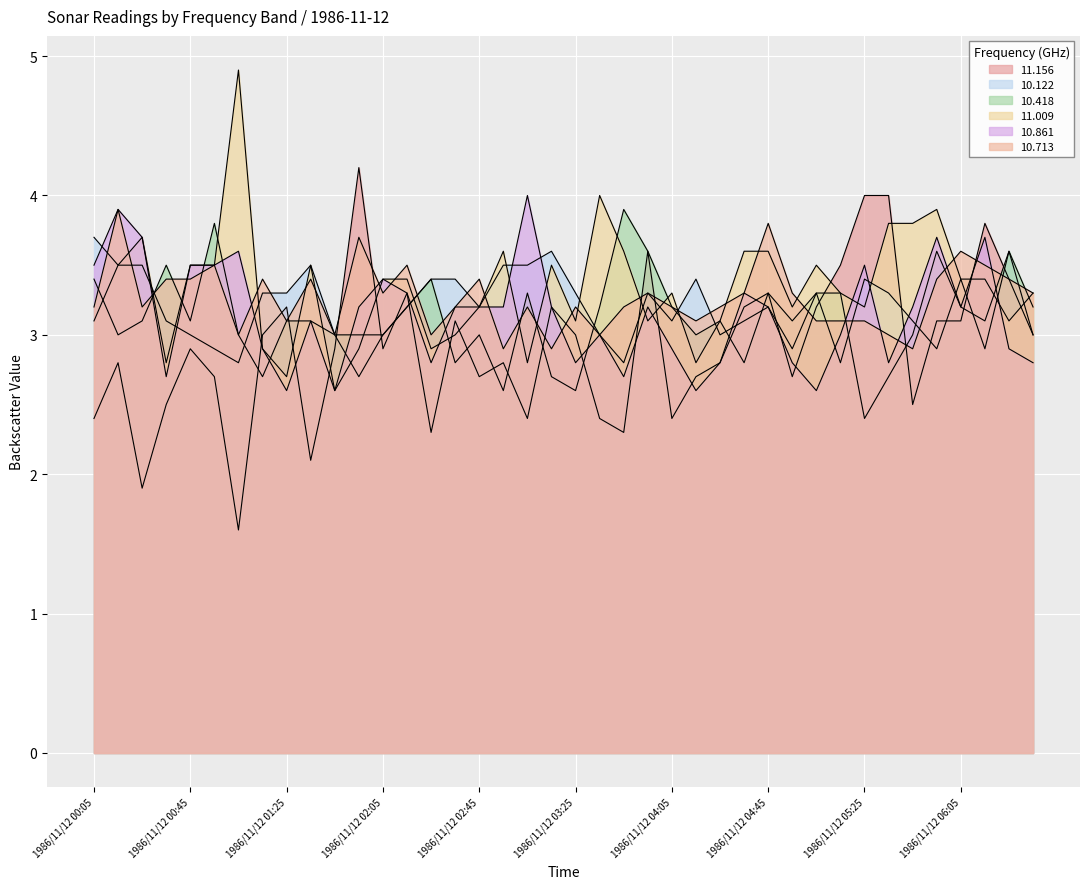

What is the approximate value of 10.861 at 1986/11/12 00:05?

3.5